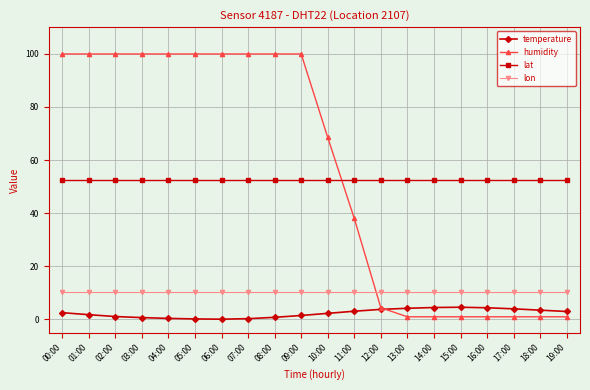

Which series has the largest total across all categories?

humidity